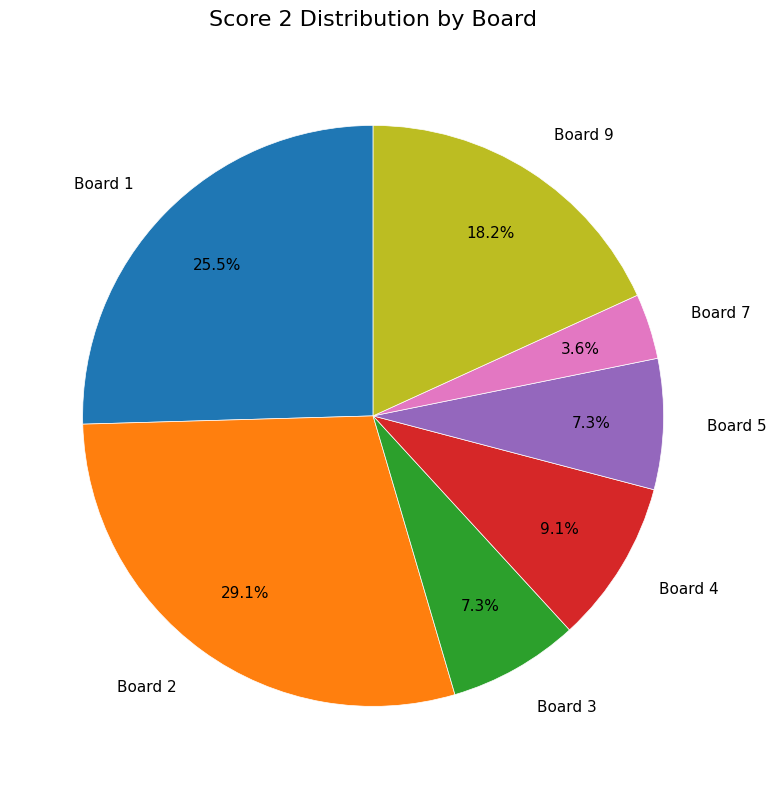

Does Board 2 account for over 50% of the chart?

No